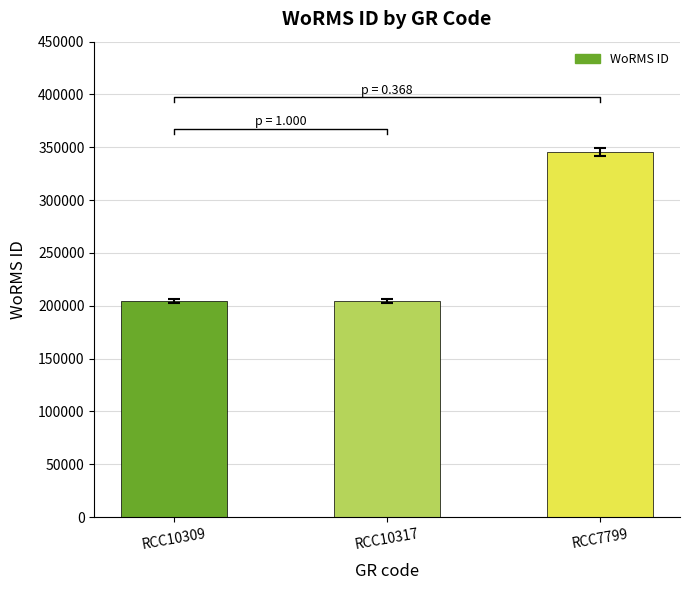

Which has a higher value, RCC10309 or RCC10317?

RCC10309